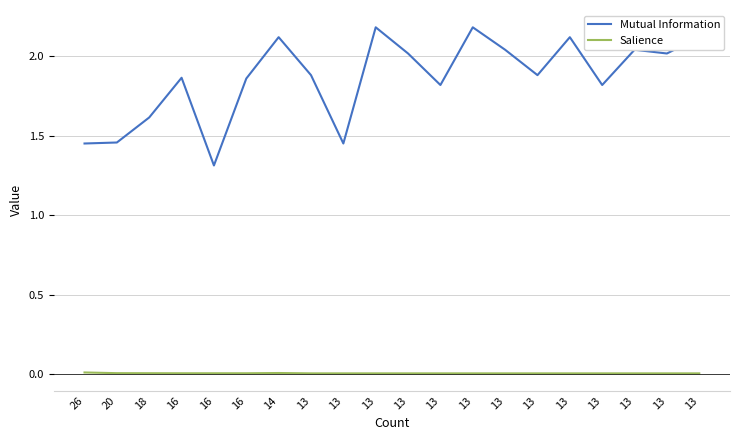

Is the value of Mutual Information at 13 greater than the value of Salience at 16?

Yes